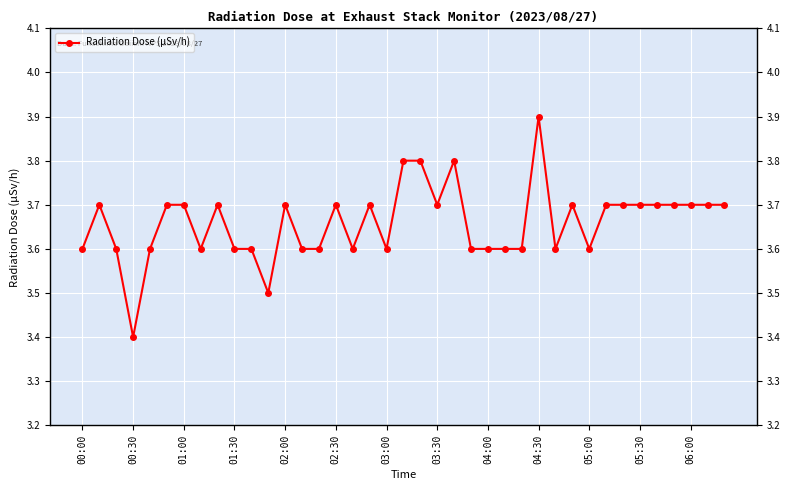

What is the minimum value shown in the chart?

3.4